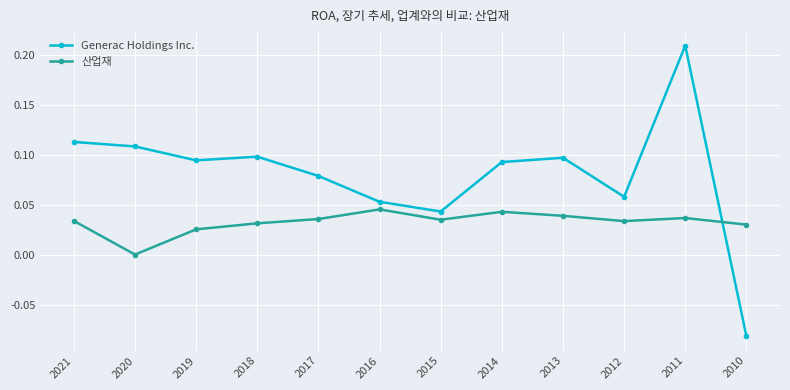

True or false: Generac Holdings Inc. has a value of 0.1 at 2020.

True